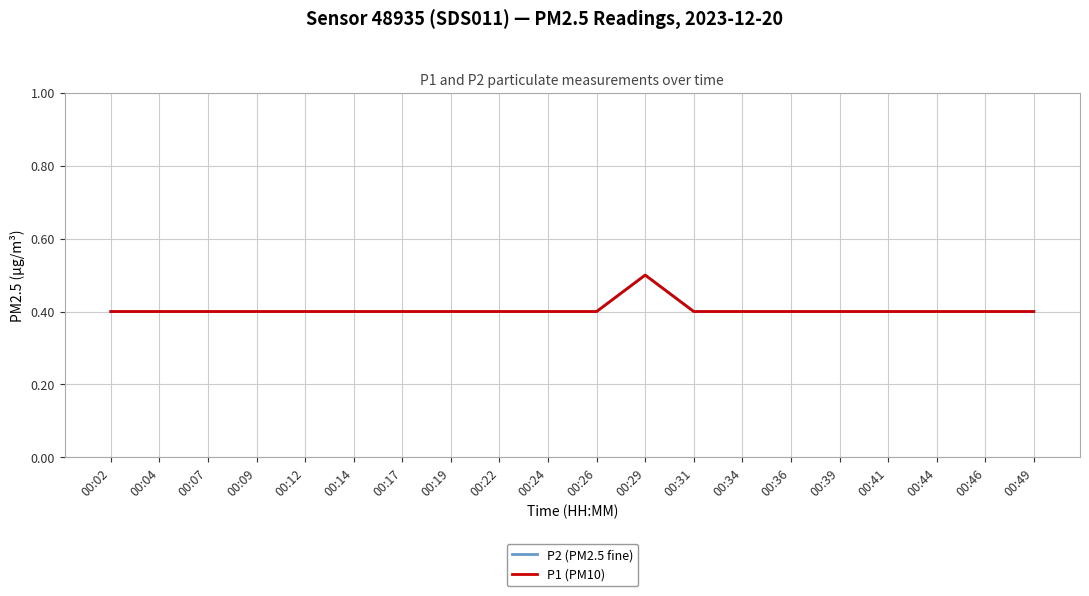

What is the total value across all series at 00:12?

0.8